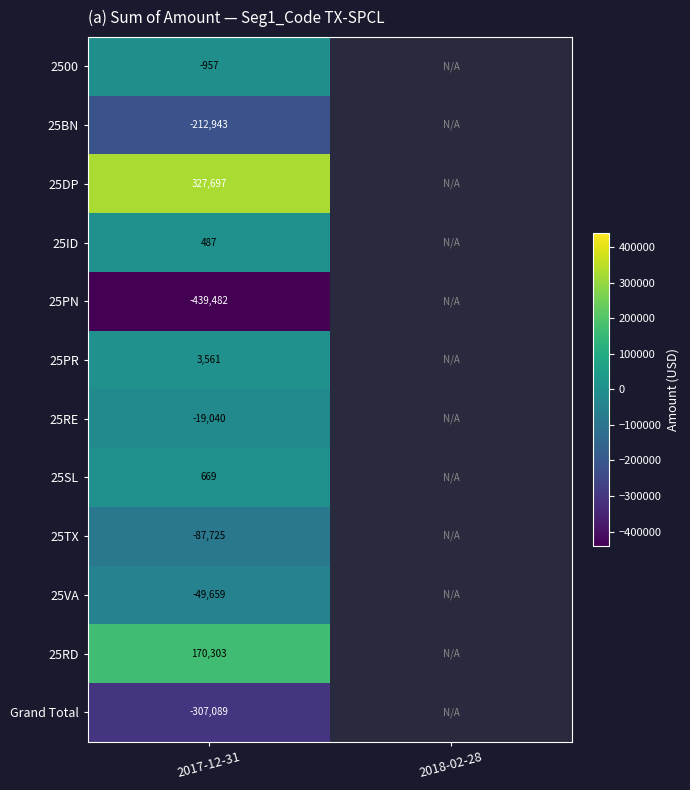

What is the smallest value displayed?

-439482